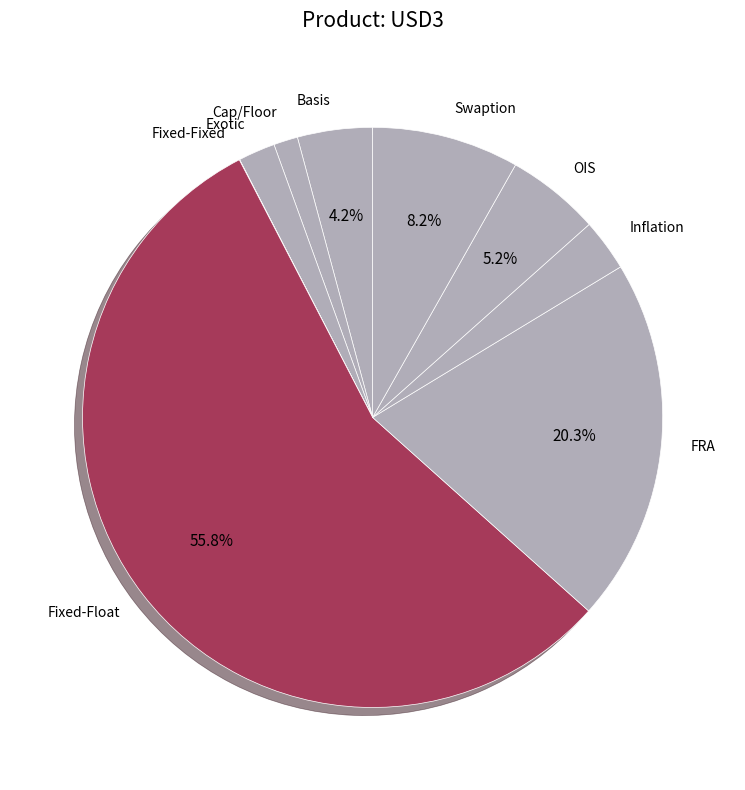

The Inflation slice represents 3% of the pie. True or false?

True